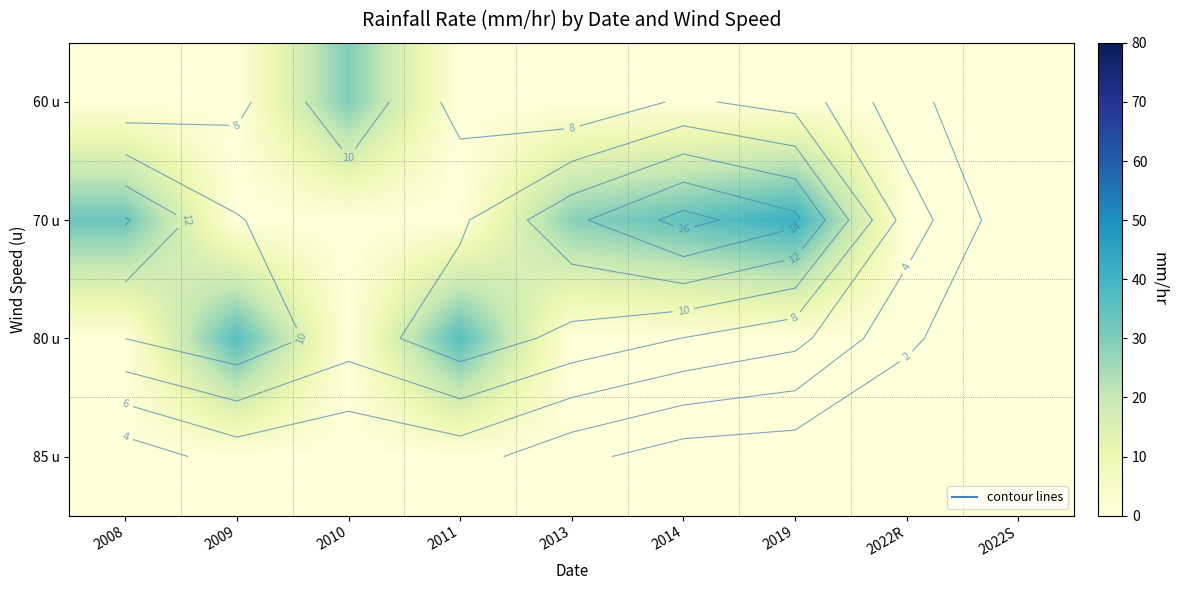

At how many categories does at least one series exceed 9?

7